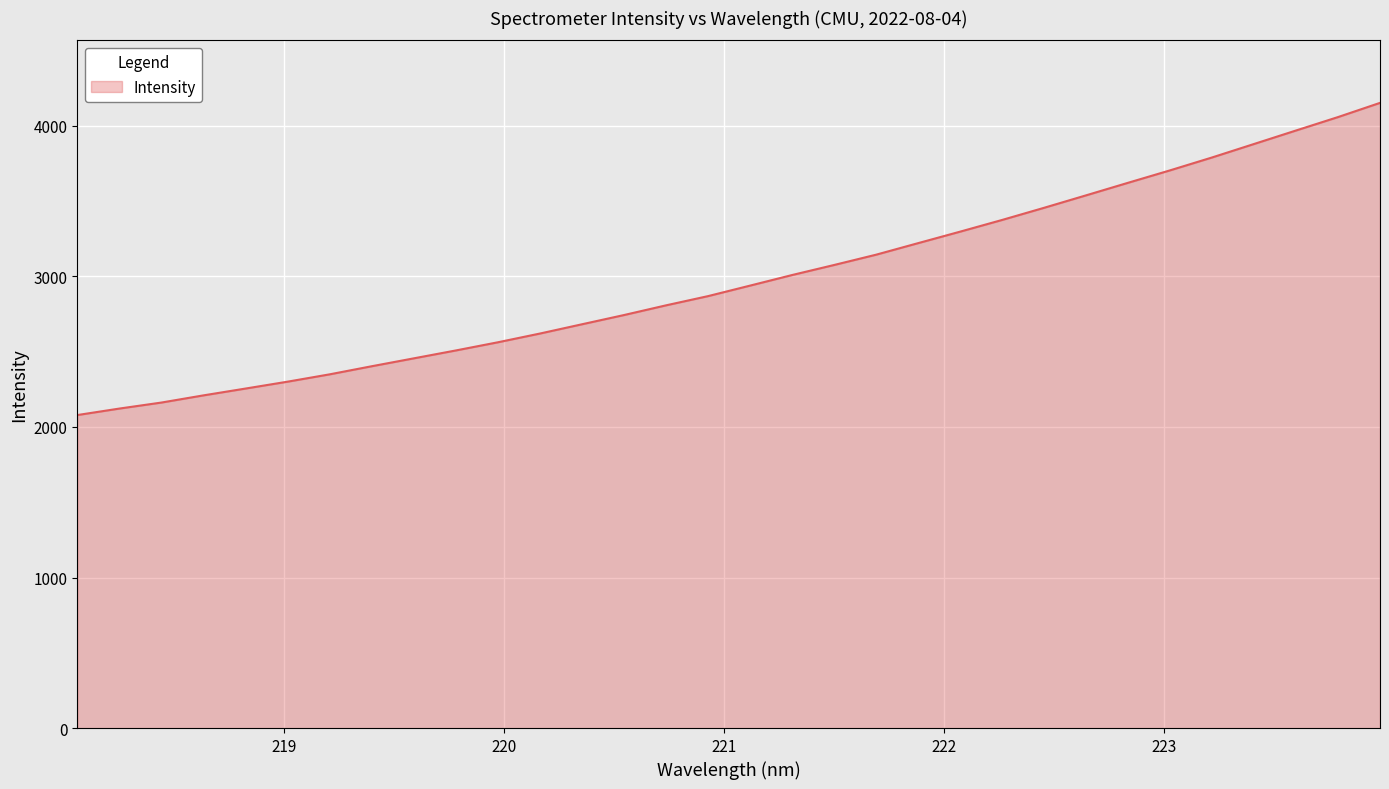

What is the greatest value displayed?

4153.2